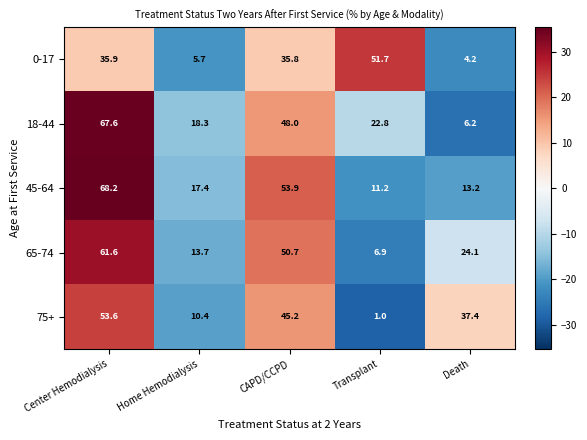

The 65-74 series shows 6.9 at Transplant. True or false?

True